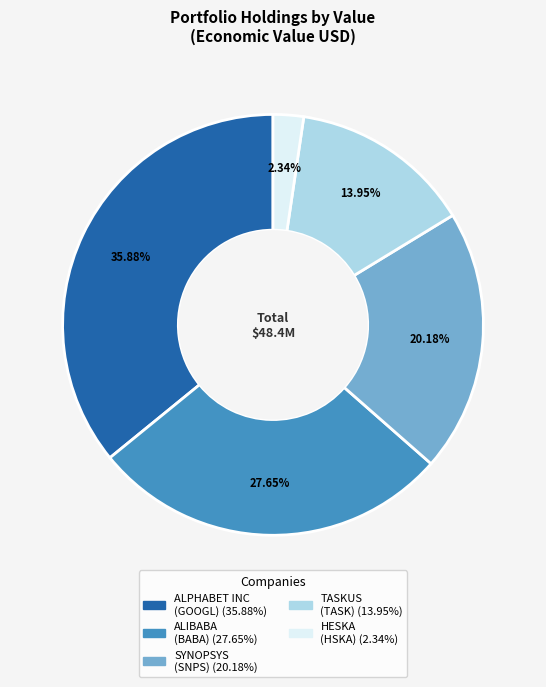

Is there any slice that represents more than half of the pie?

No